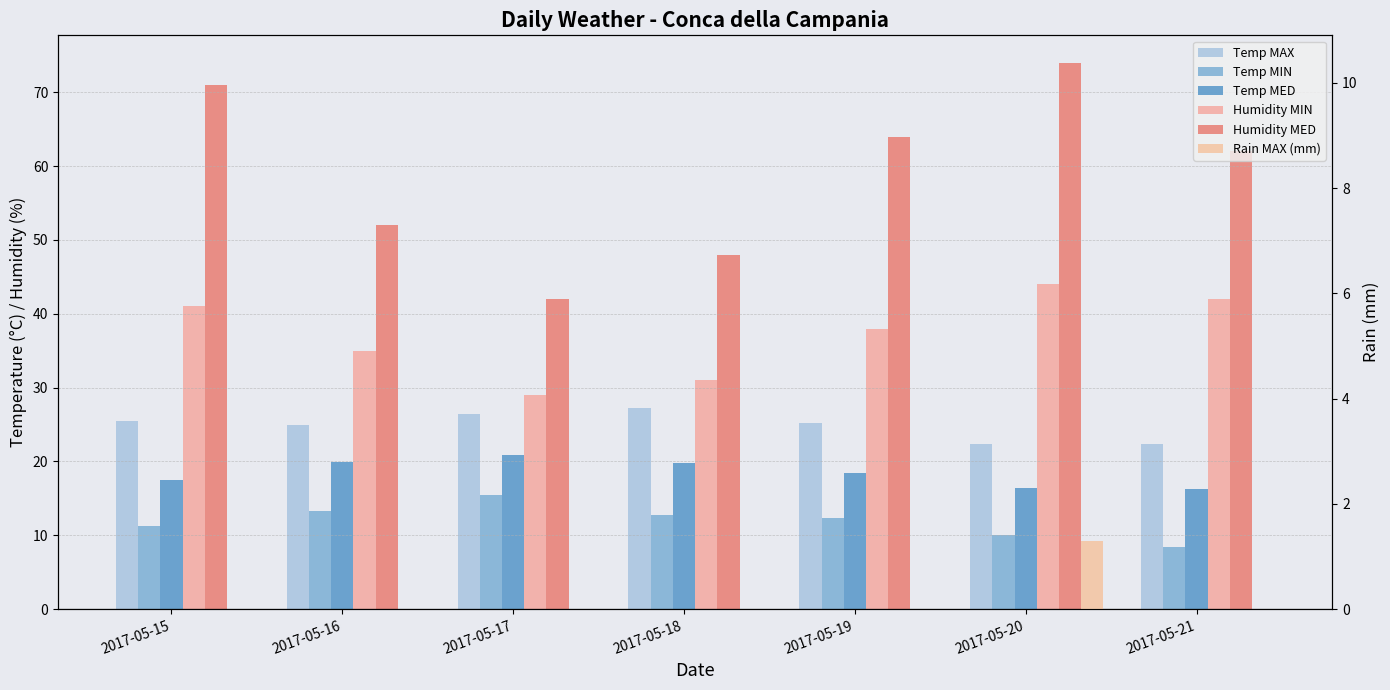

Rank the series by their maximum value, from lowest to highest.

Rain MAX (mm), Temp MIN, Temp MED, Temp MAX, Humidity MIN, Humidity MED